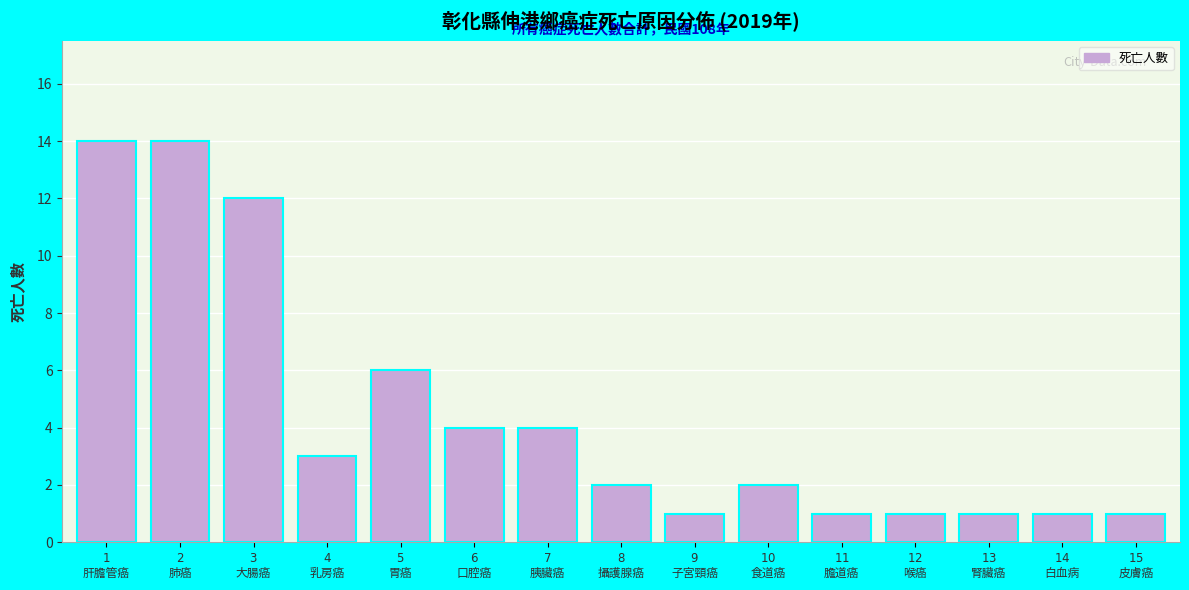

Reading left to right, extract all data points from this chart.

14	14	12	3	6	4	4	2	1	2	1	1	1	1	1